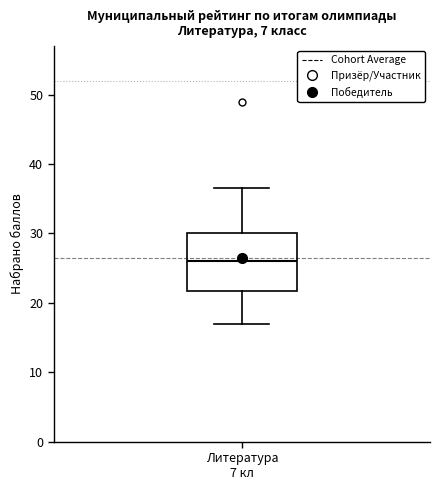

Transcribe this box plot: give where the median line is, the range the box spans, and where the two whiskers end, as read against the y-axis. The values are not printed on the chart, so give them approximately, as read against the axis.

median 26, box 22 to 30, whiskers 17 to 37